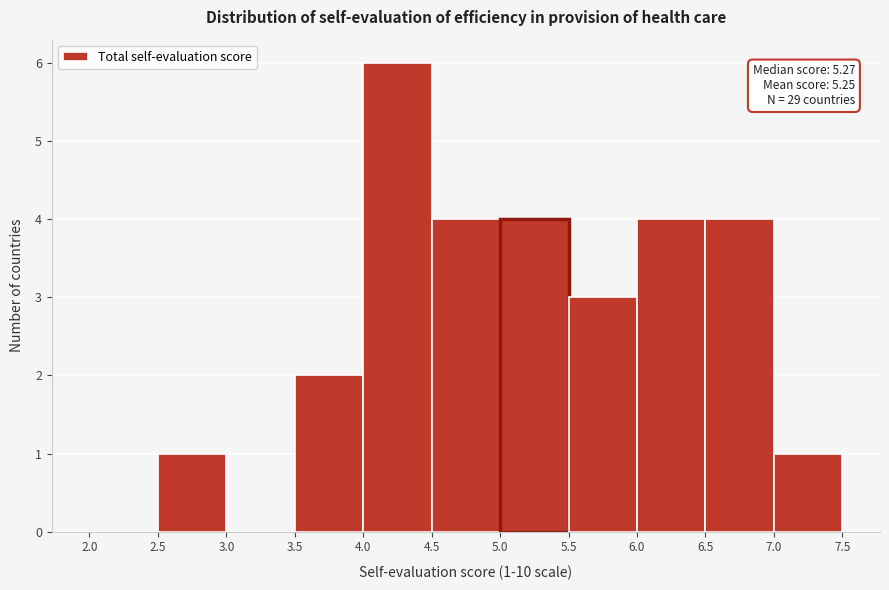

Over which range of the x-axis is the bar tallest?

4.0 to 4.5